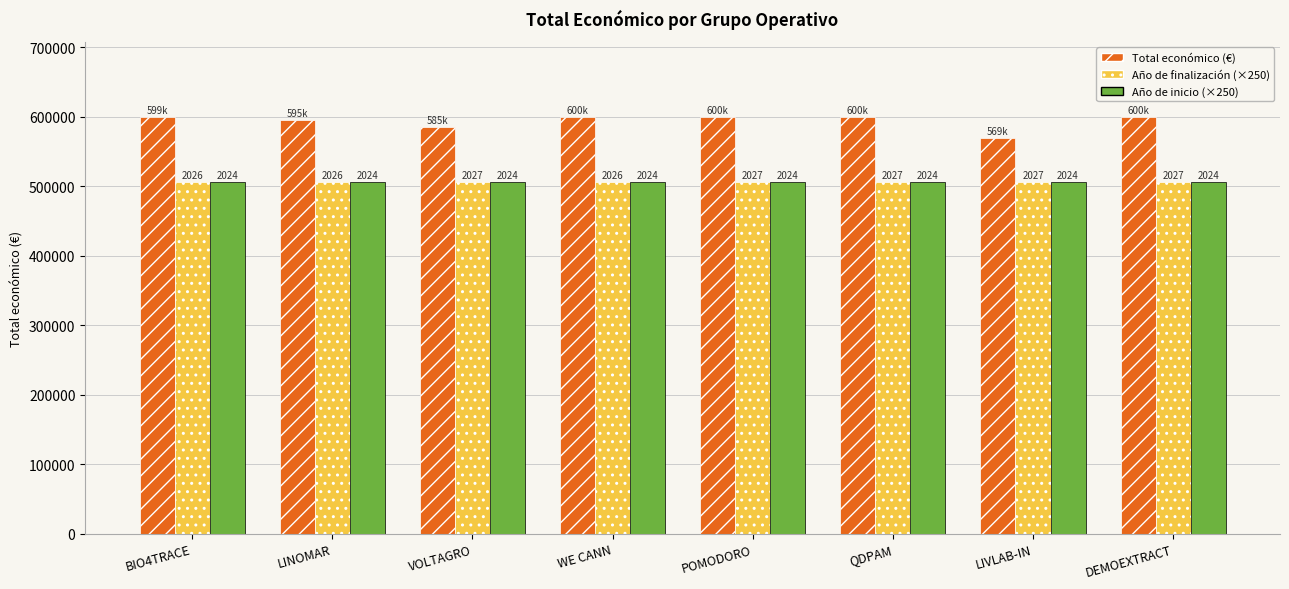

Are the bars grouped side by side (vs. stacked)?

Yes